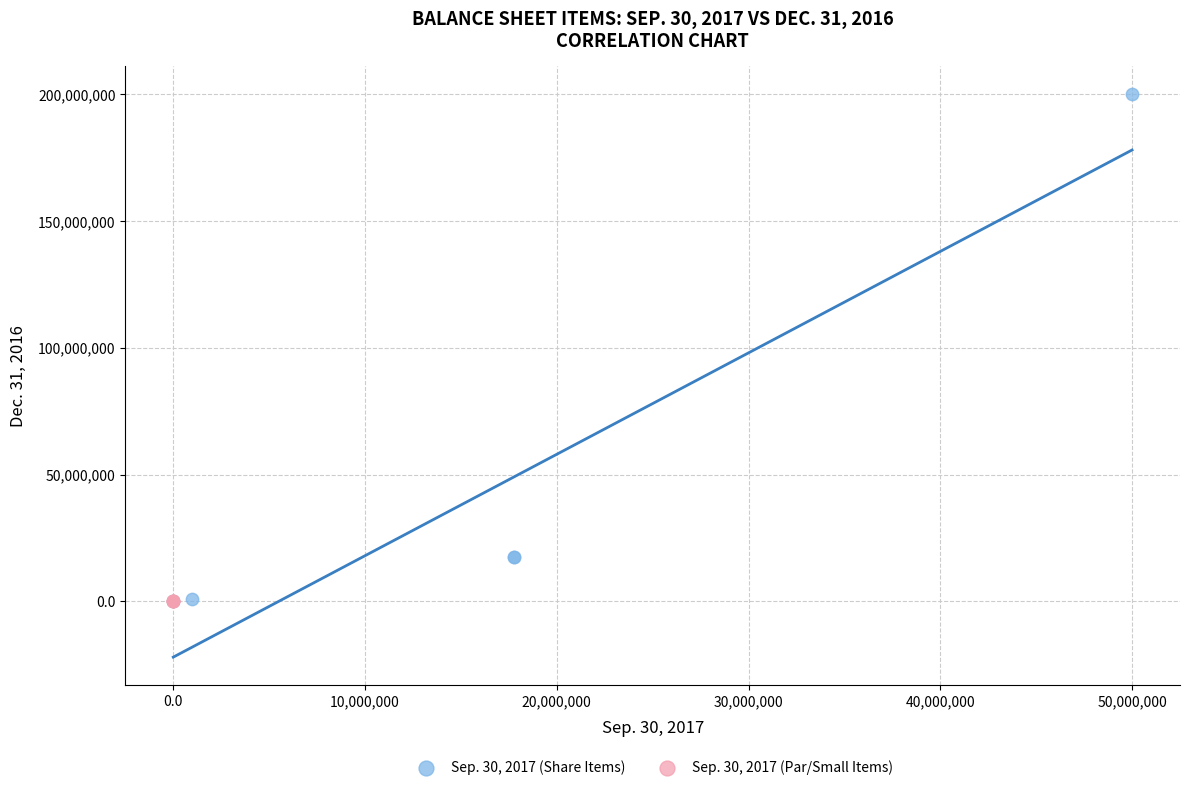

Which series contains the highest Y value?

Sep. 30, 2017 (Share Items)